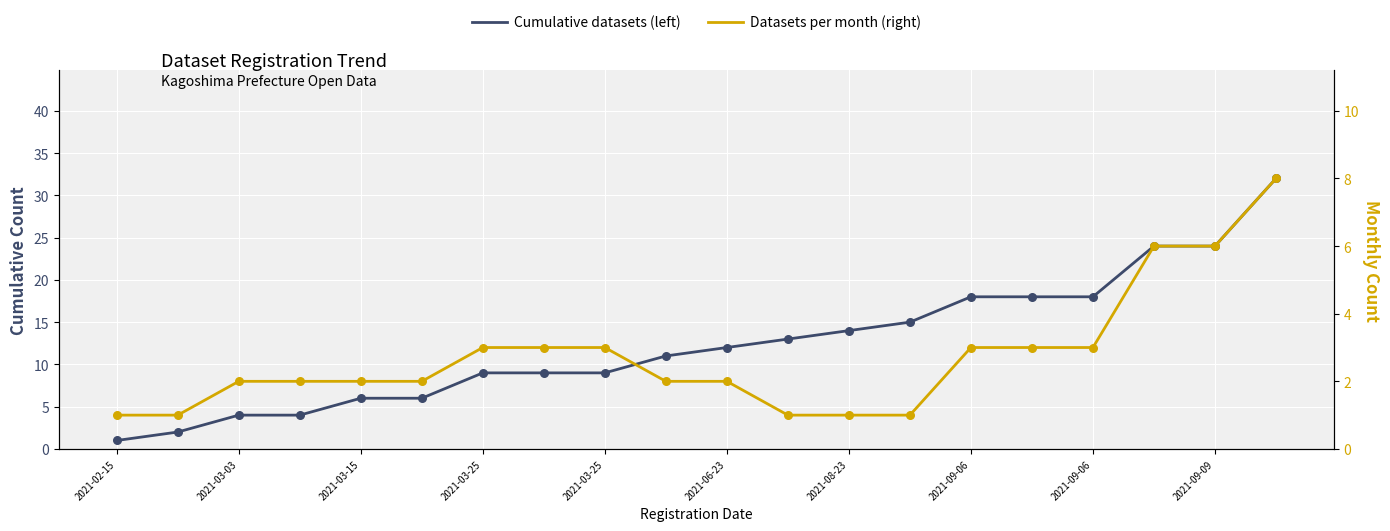

Which series contains the lowest Y value?

Cumulative datasets (left)